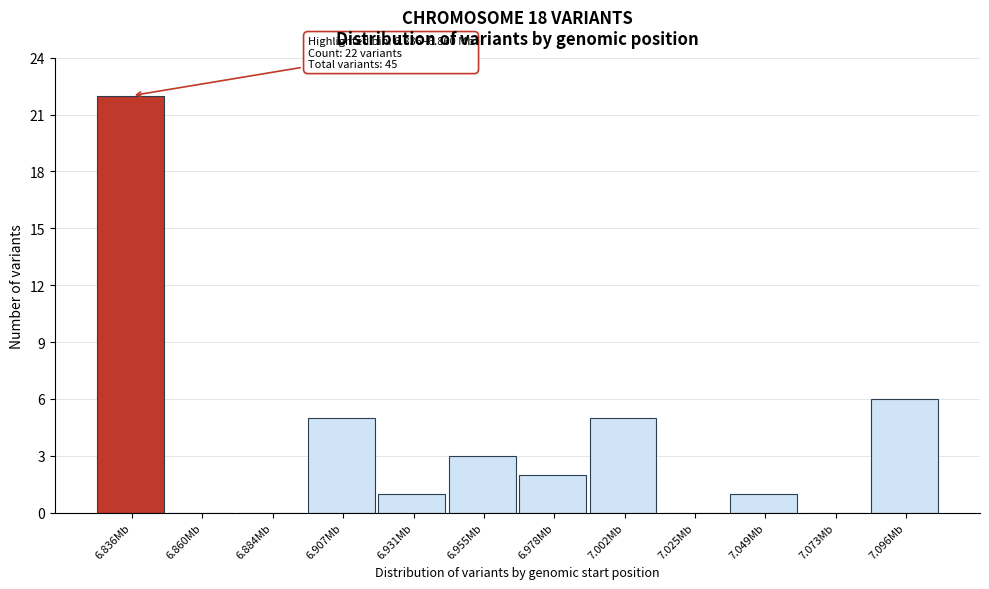

Reading left to right, transcribe all the data shown in this chart.

6.836Mb=22	6.860Mb=0	6.884Mb=0	6.907Mb=5	6.931Mb=1	6.955Mb=3	6.978Mb=2	7.002Mb=5	7.025Mb=0	7.049Mb=1	7.073Mb=0	7.096Mb=6